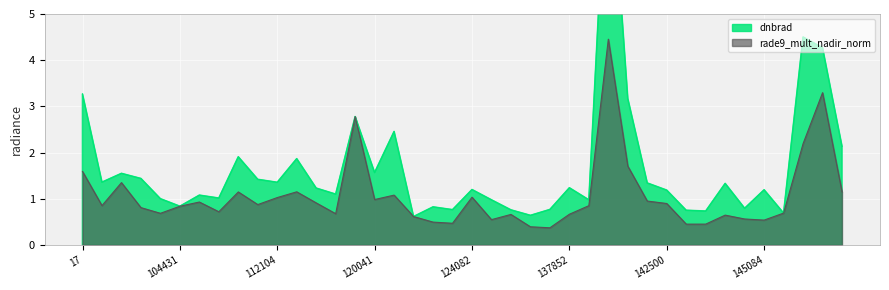

Rank the categories by rade9_mult_nadir_norm value from lowest to highest.

6551, 137458, 142694, 143686, 123366, 122463, 145084, 132606, 144676, 122118, 143878, 134076, 137852, 115226, 104315, 145478, 107253, 104071, 104431, 140194, 101013, 109184, 142500, 113644, 107081, 141525, 120041, 112104, 124082, 120740, 108308, 147212, 113127, 101138, 17, 140950, 8324, 119351, 146629, 7199